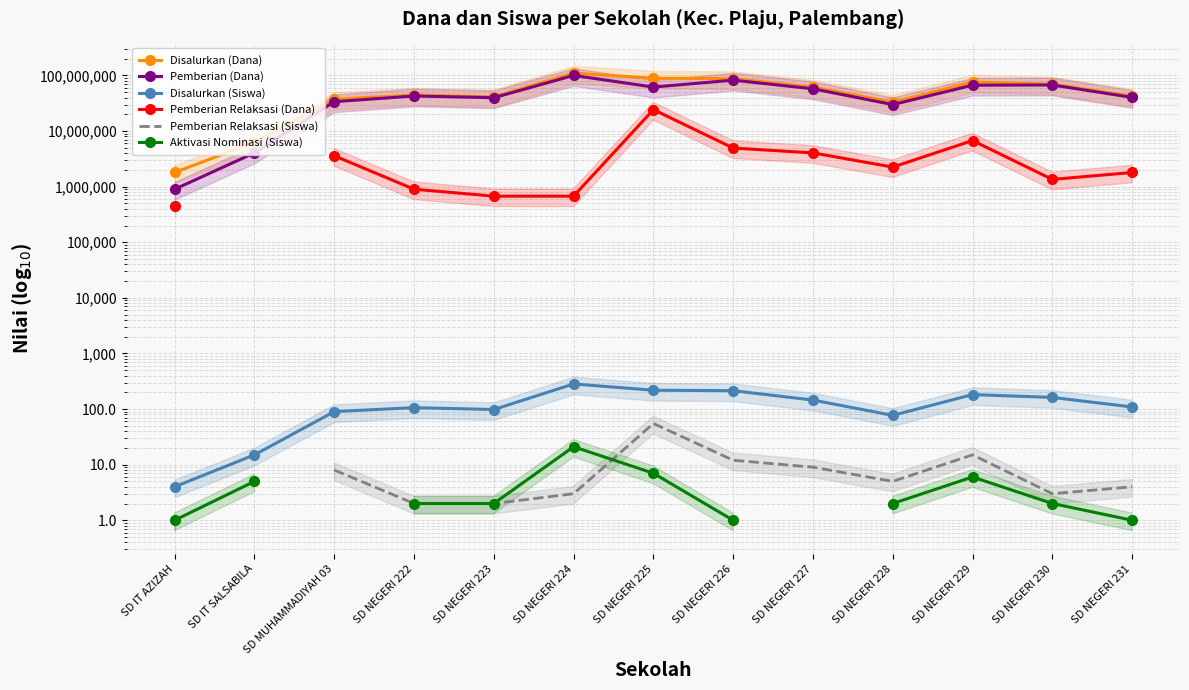

Which series has the largest total across all categories?

Disalurkan (Dana)